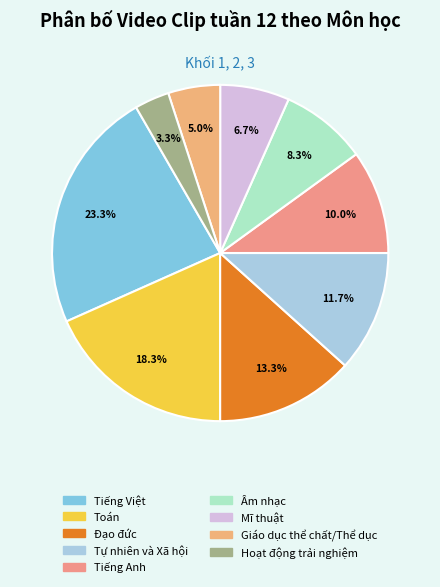

What is the ratio of the value at Mĩ thuật to the value at Âm nhạc?

0.8